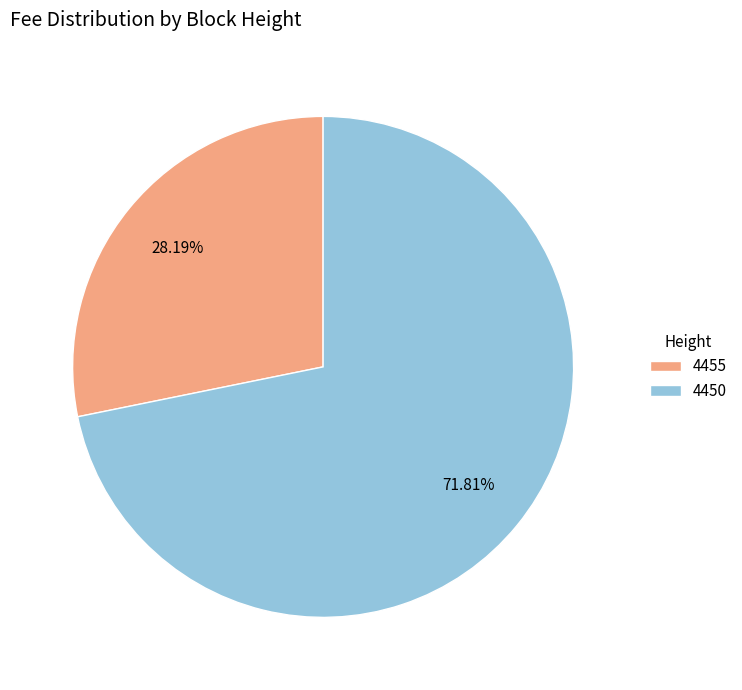

Rank the categories by value from lowest to highest.

4455, 4450